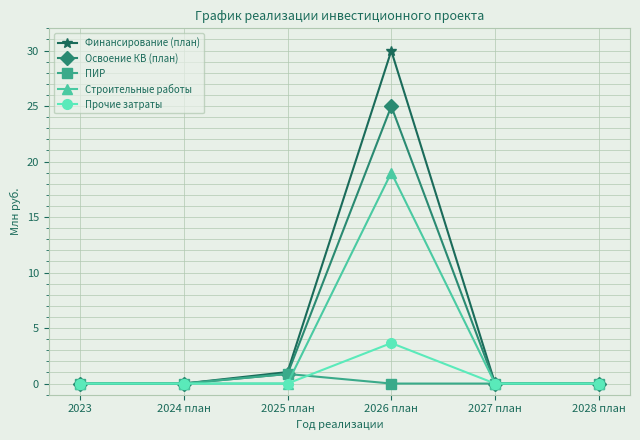

Which series has the widest spread of values?

Финансирование (план)